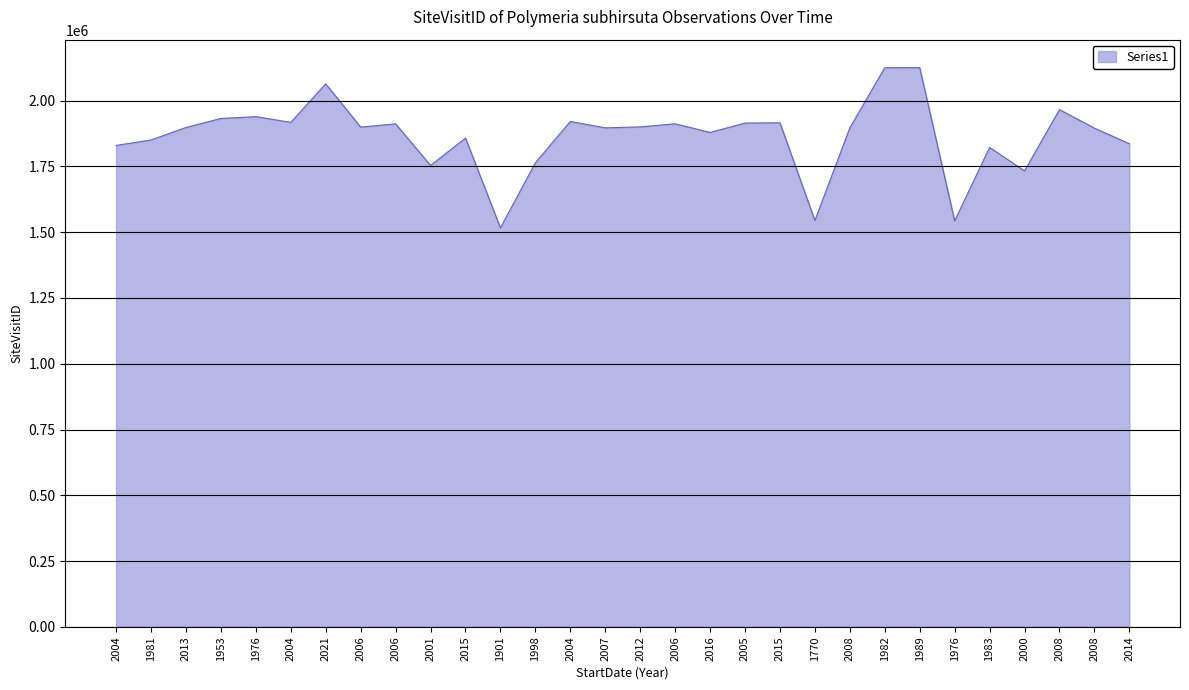

Does the chart have visible grid lines?

Yes